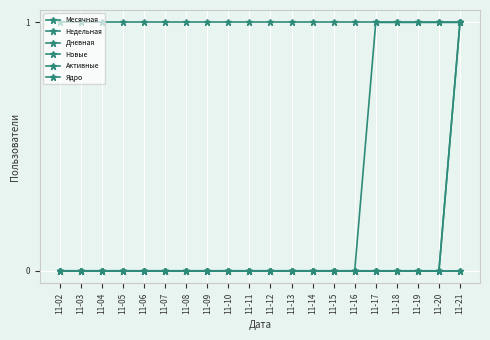

Which series has the widest spread of values?

Недельная